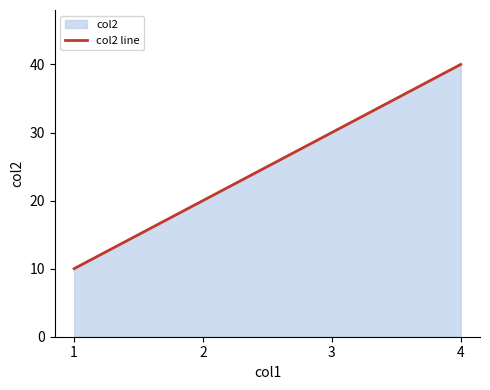

What is the difference between the values at 1 and 4?

30